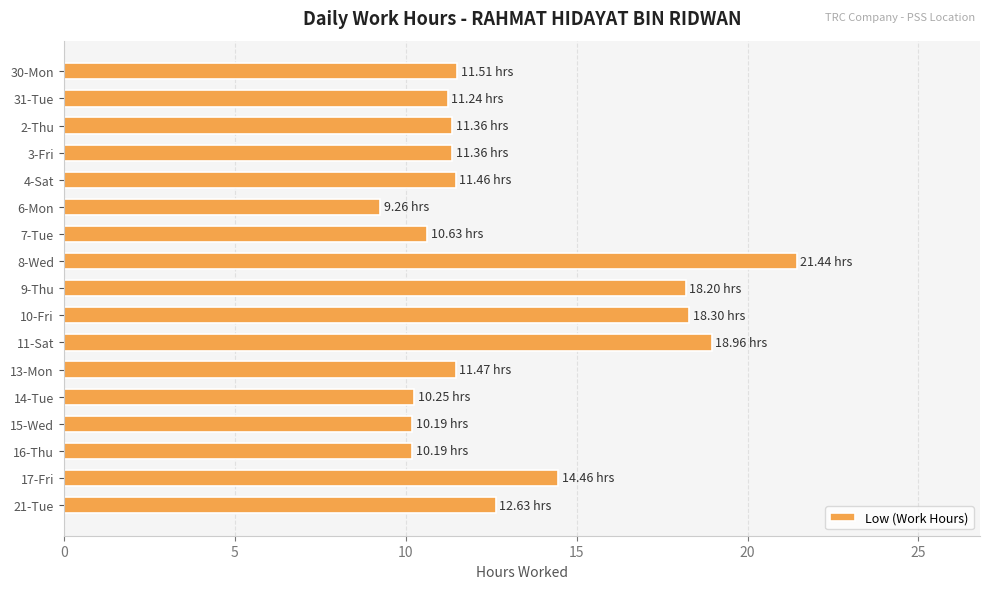

What is the difference between the second highest and minimum values?

9.7